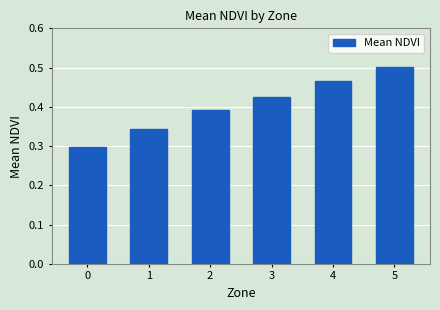

What is the change in value from 2 to 5?

+0.1